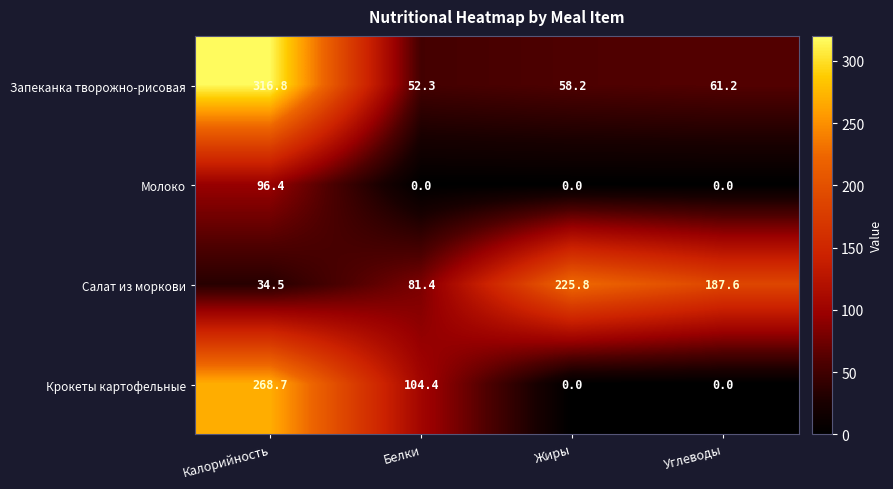

Count the number of data series in this chart.

4